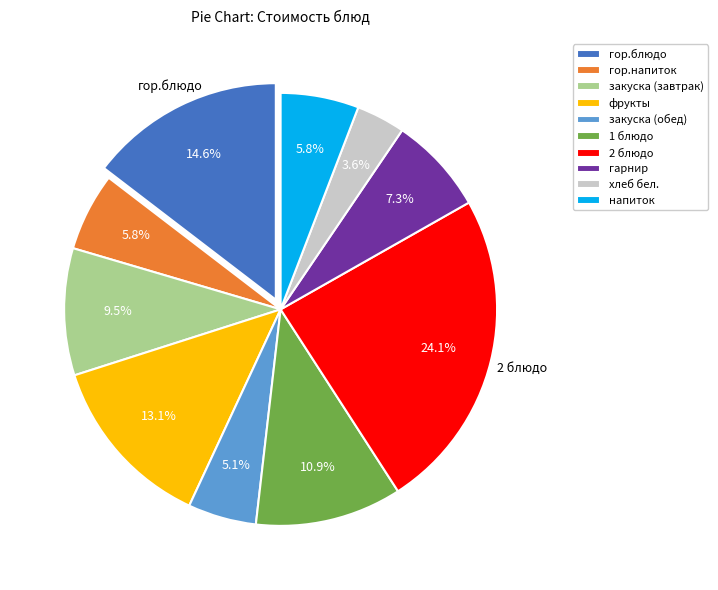

What is the ratio of the value at фрукты to the value at закуска (завтрак)?

1.4